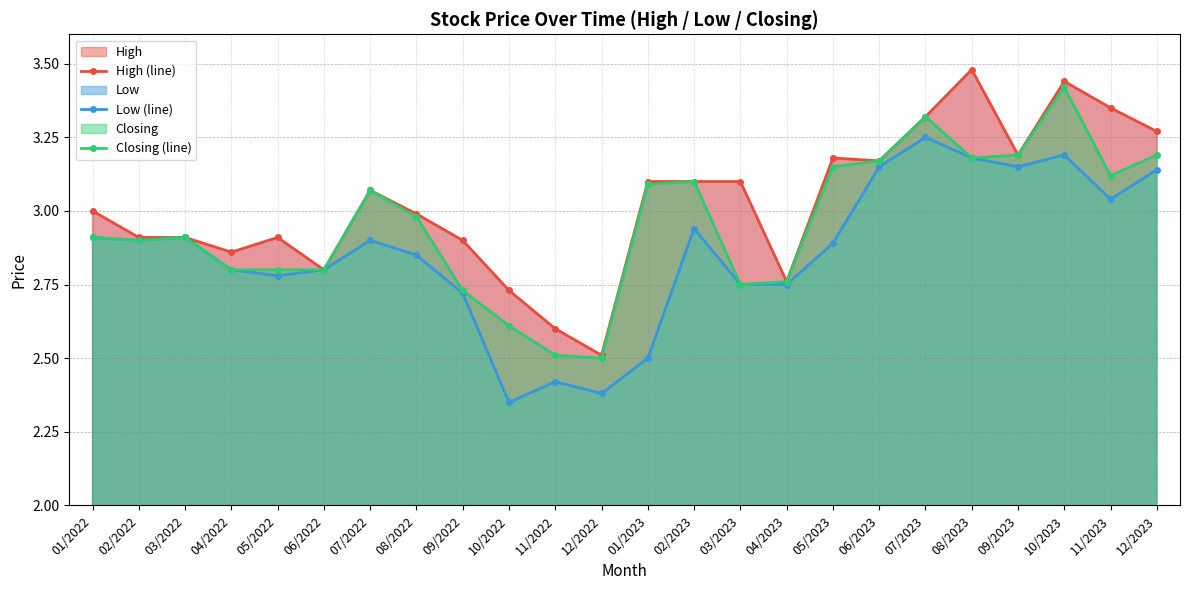

At 05/2023, list the series in order from largest to smallest.

High (line), Closing (line), Low (line)